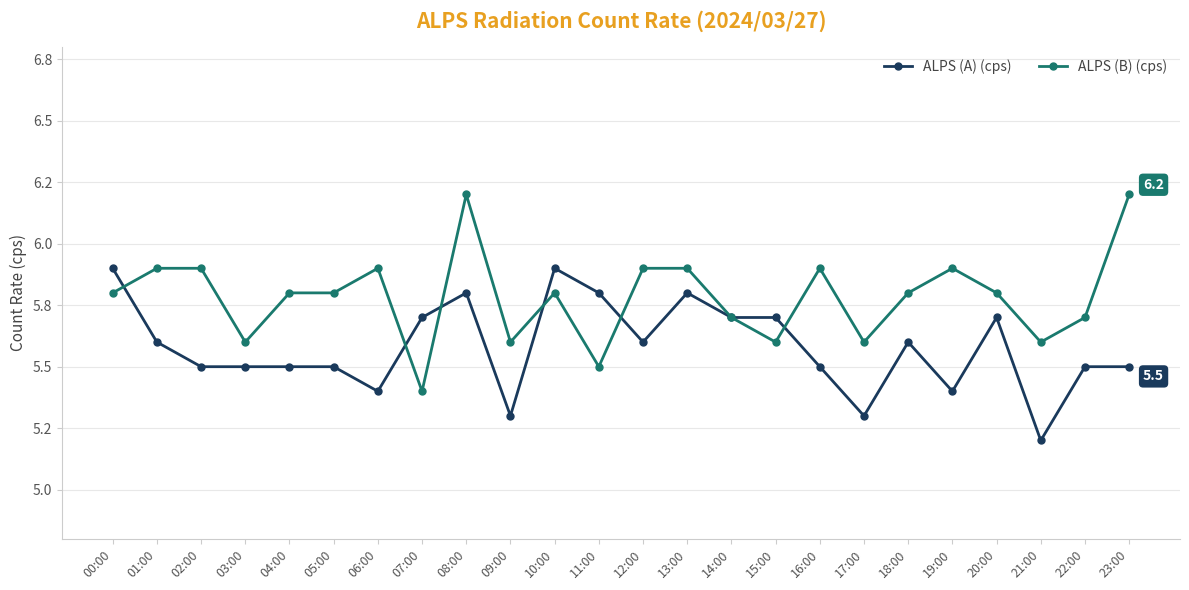

What is the greatest value displayed?

6.2